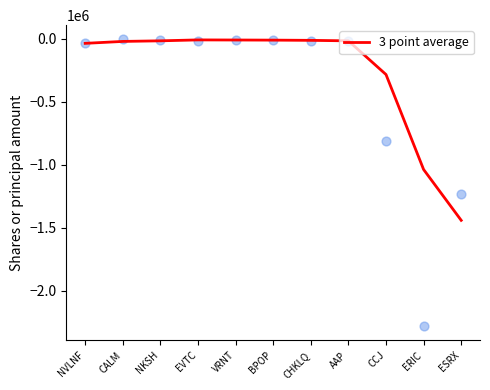

Between VRNT and EVTC, which is larger?

EVTC